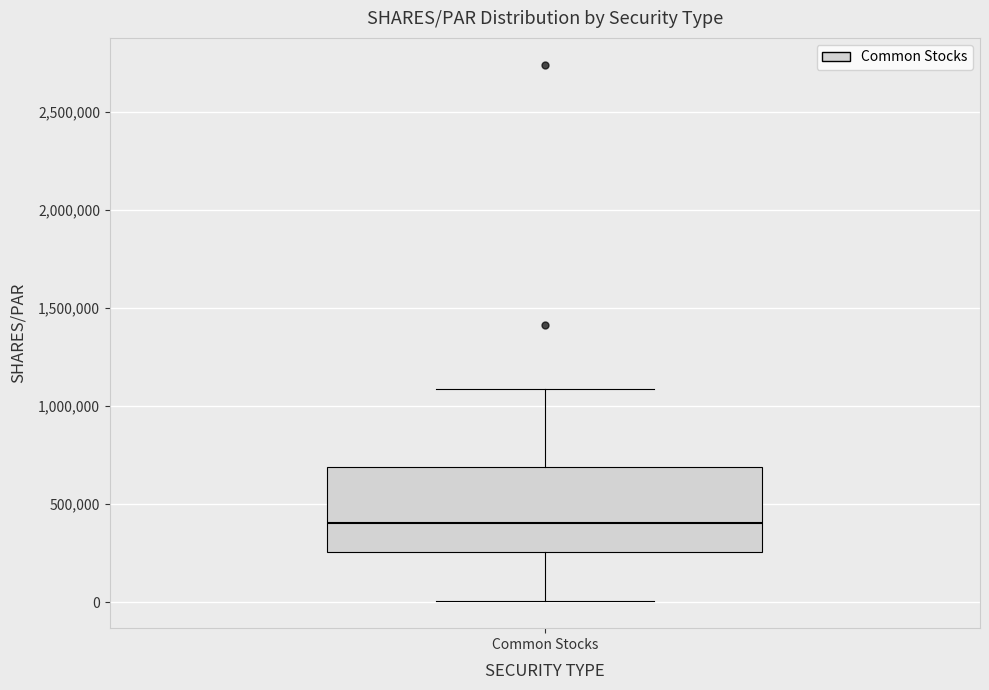

Read this box plot against the y-axis: the position of the median line, the range covered by the box, and the ends of both whiskers. The values are not printed on the chart, so give them approximately, as read against the axis.

median 400000, box 250000 to 700000, whiskers 0 to 1100000